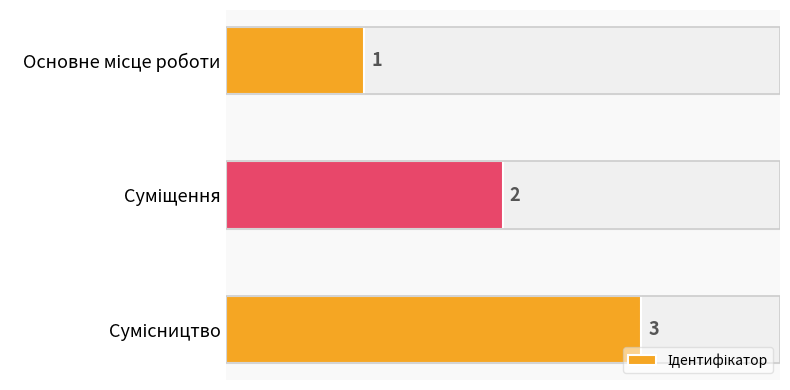

What is the change in value from Основне місце роботи to Сумісництво?

+2